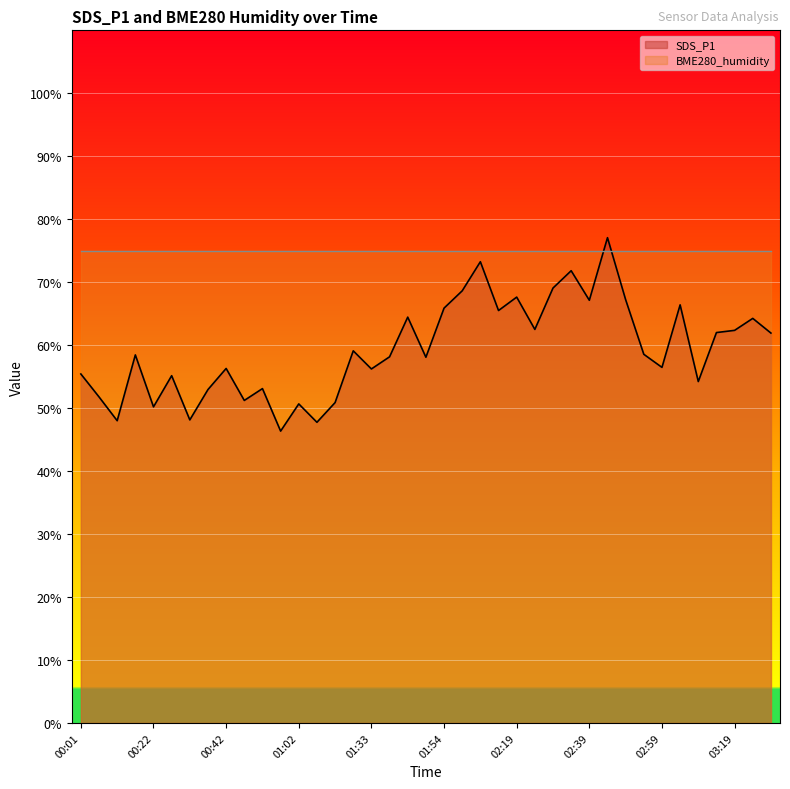

Which series has the widest spread of values?

SDS_P1